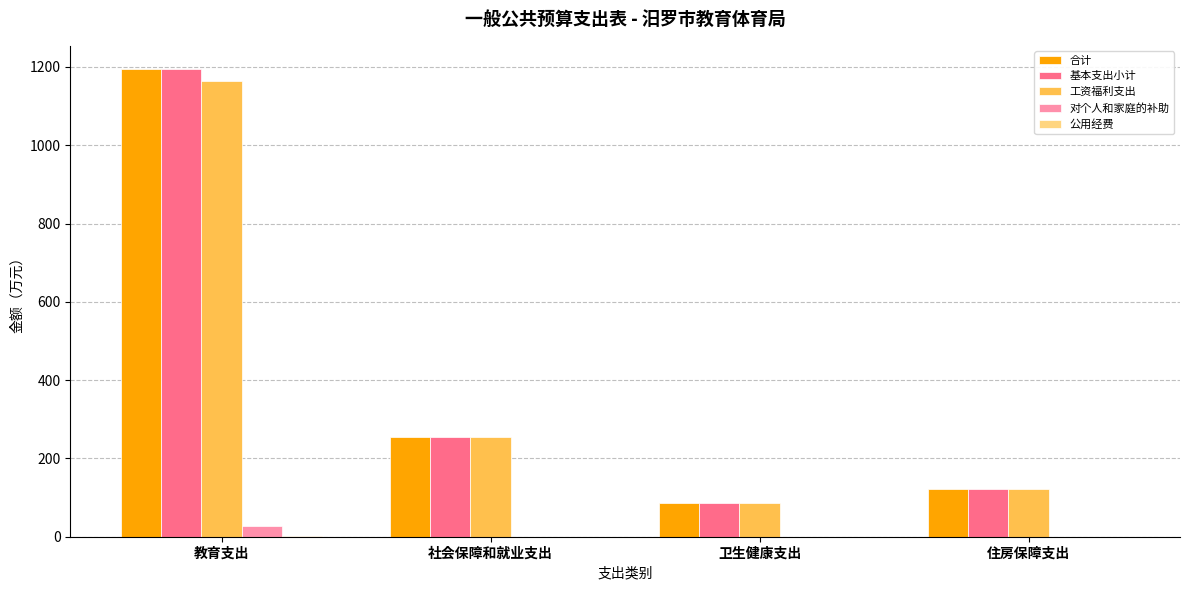

What is the spread (max minus min) of values at 住房保障支出?

122.5